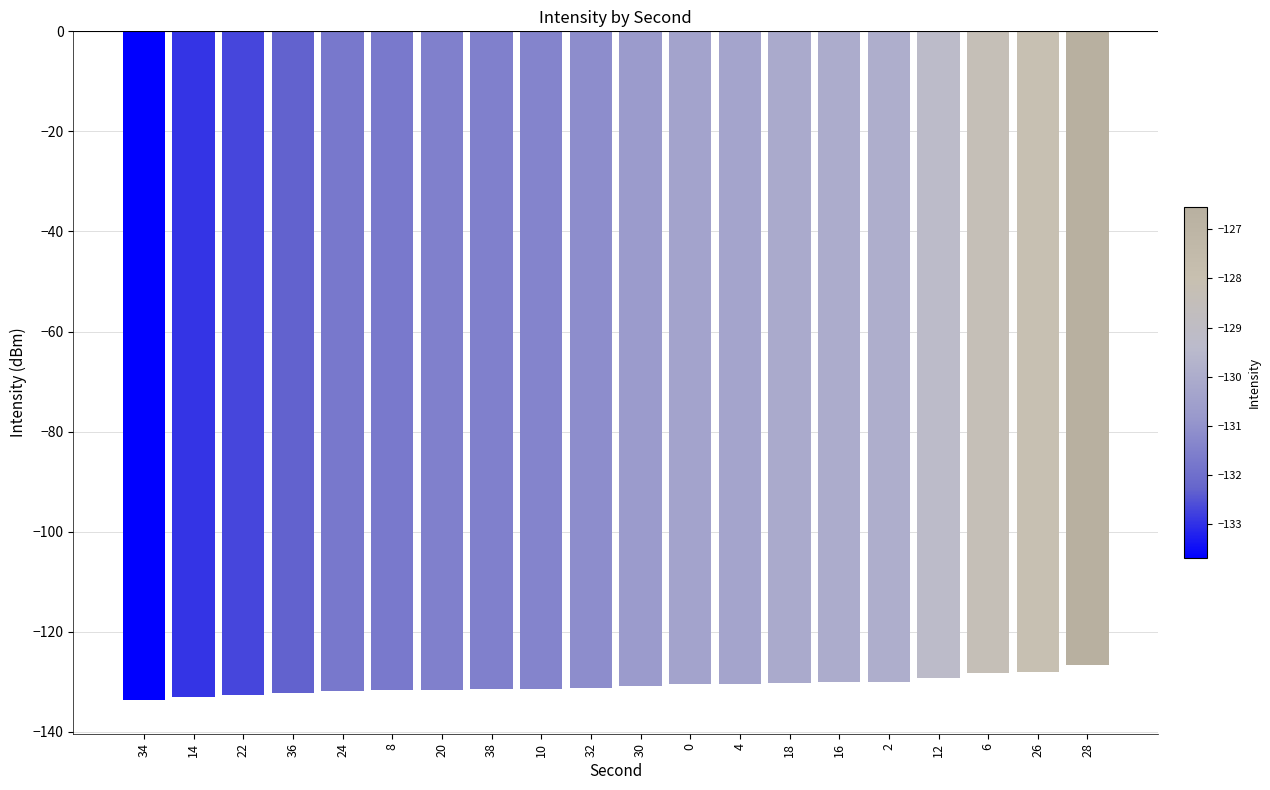

What is the change in value from 24 to 30?

+1.0